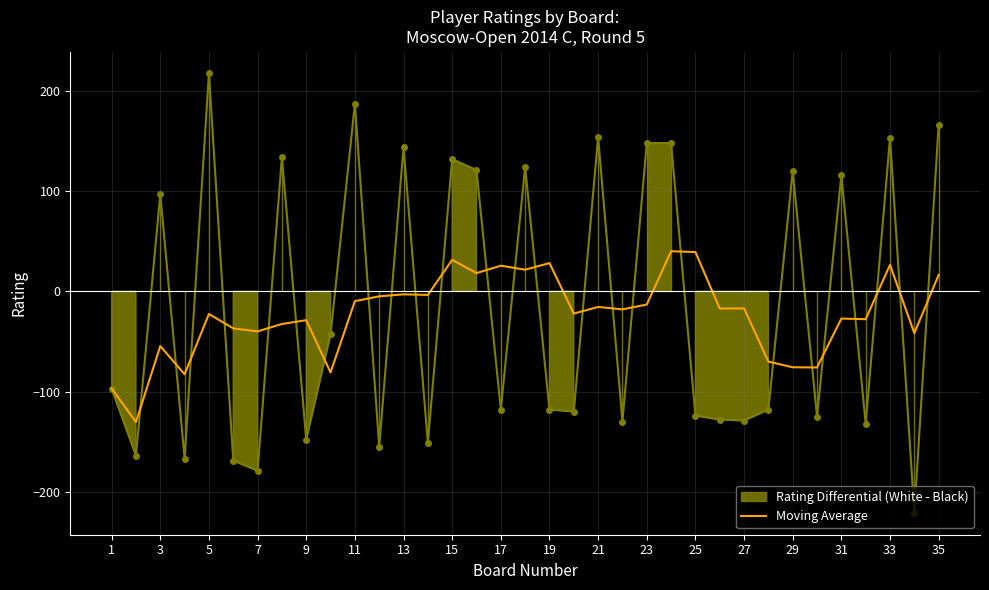

What is the sum of all values?

-803.3